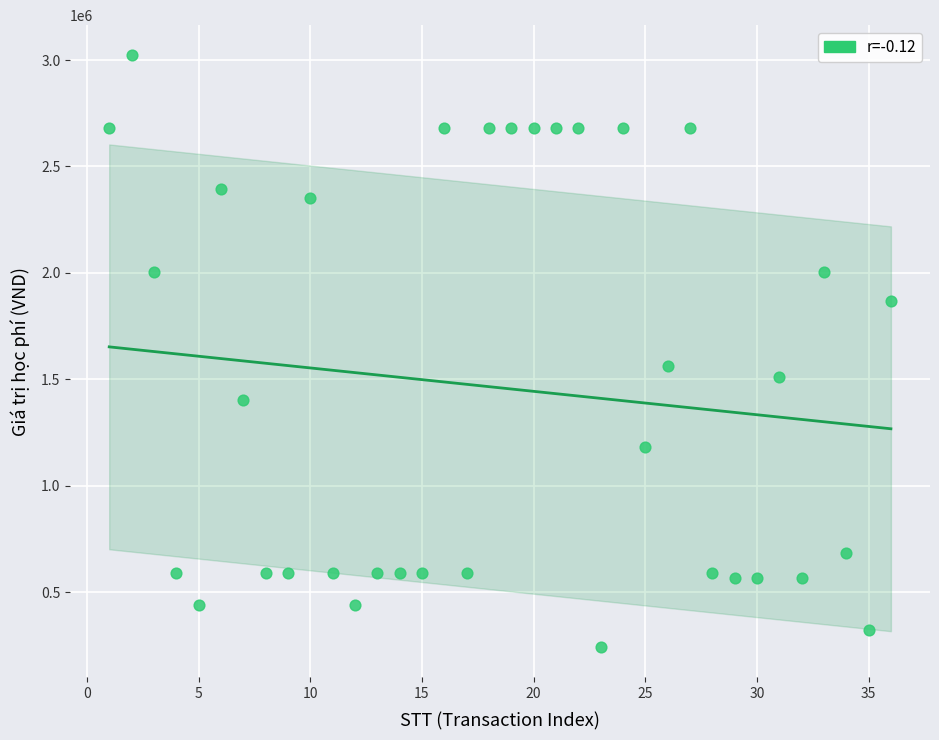

What is the range of X values (max minus min)?

35